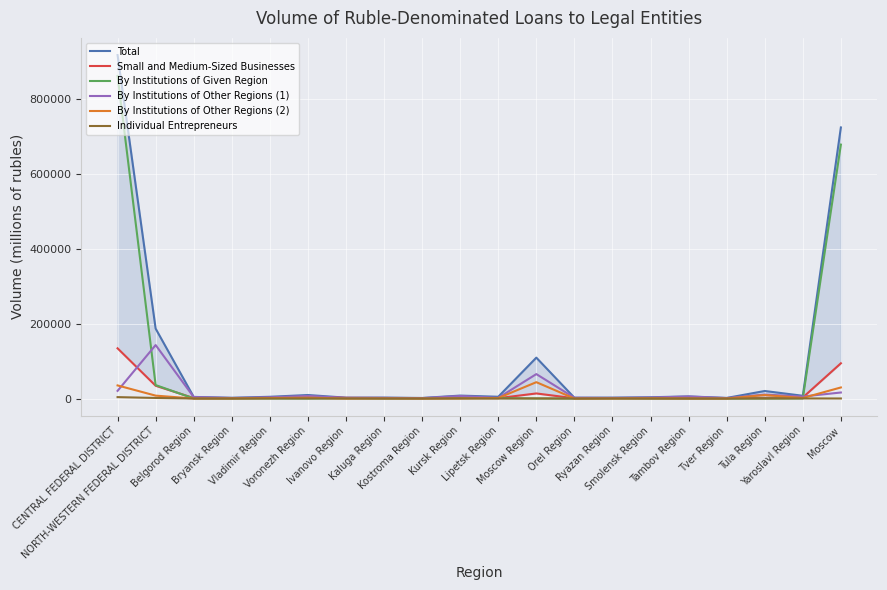

How many values in the By Institutions of Other Regions (1) series are below 3992?

10